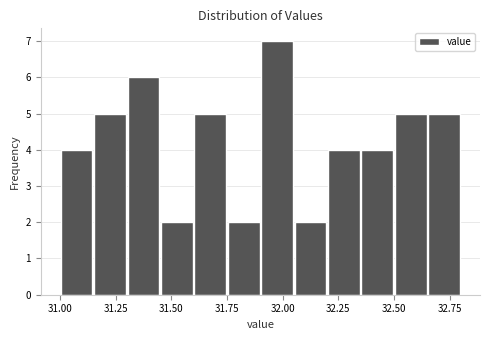

Around what value on the x-axis is the tallest bar? Give the approximate position of its centre, as read against the axis.

32.00